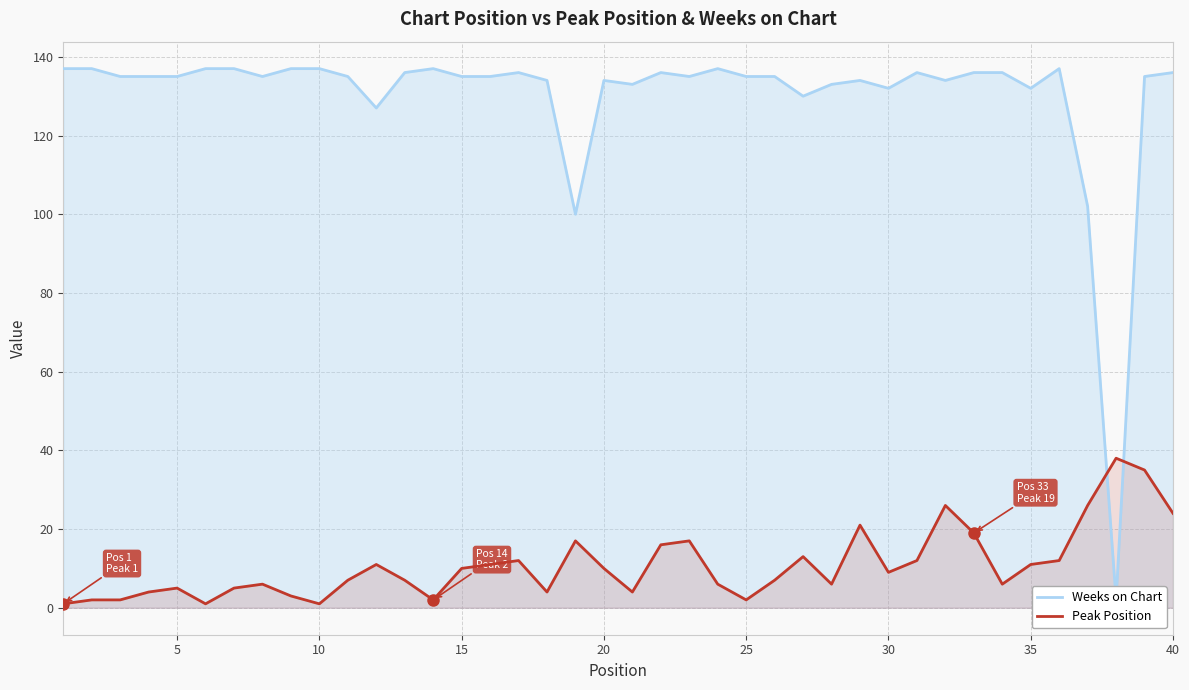

What are all the series names shown in the legend?

Weeks on Chart, Peak Position